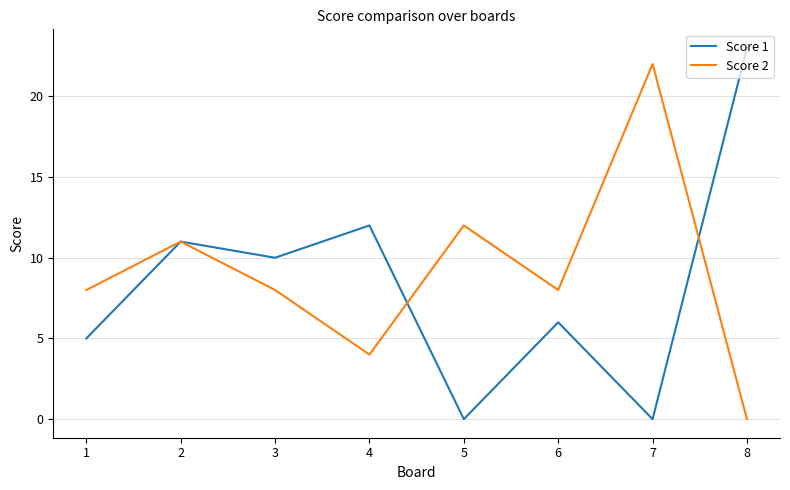

How many lines are shown in the chart?

2